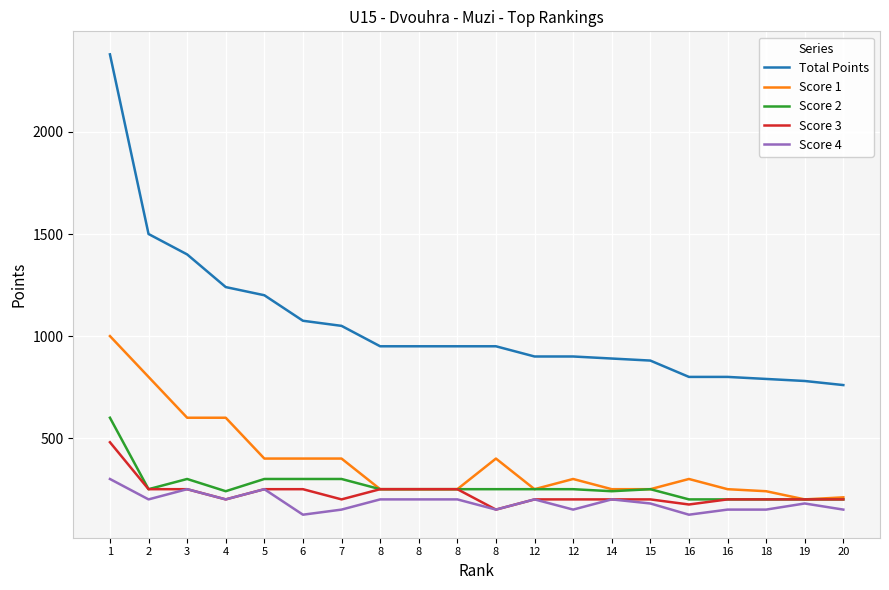

Reading left to right, transcribe all the data shown in this chart.

Total Points: 2380	1500	1400	1240	1200	1075	1050	950	950	950	950	900	900	890	880	800	800	790	780	760
Score 1: 1000	800	600	600	400	400	400	250	250	250	400	250	300	250	250	300	250	240	200	210
Score 2: 600	250	300	240	300	300	300	250	250	250	250	250	250	240	250	200	200	200	200	200
Score 3: 480	250	250	200	250	250	200	250	250	250	150	200	200	200	200	175	200	200	200	200
Score 4: 300	200	250	200	250	125	150	200	200	200	150	200	150	200	180	125	150	150	180	150